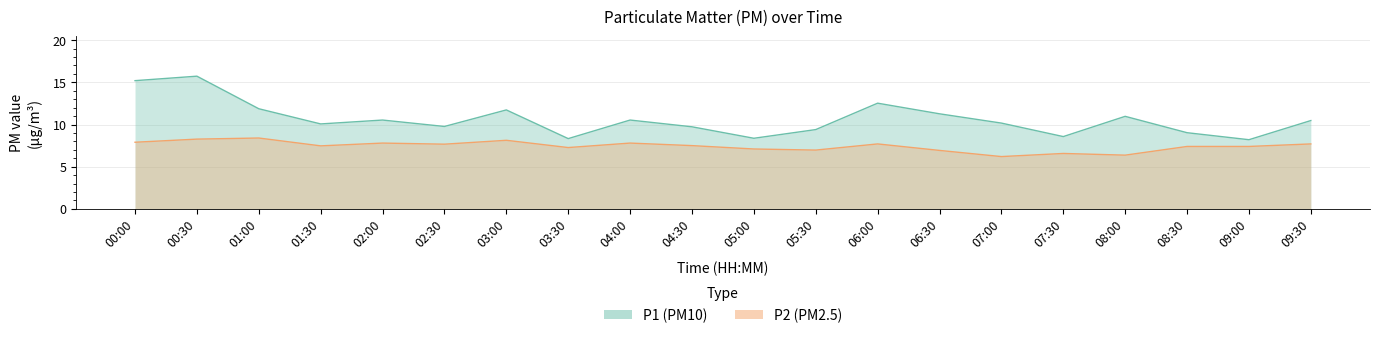

Rank the categories by P2 value from lowest to highest.

07:00, 08:00, 07:30, 06:30, 05:30, 05:00, 03:30, 08:30, 09:00, 01:30, 04:30, 02:30, 06:00, 09:30, 02:00, 04:00, 00:00, 03:00, 00:30, 01:00